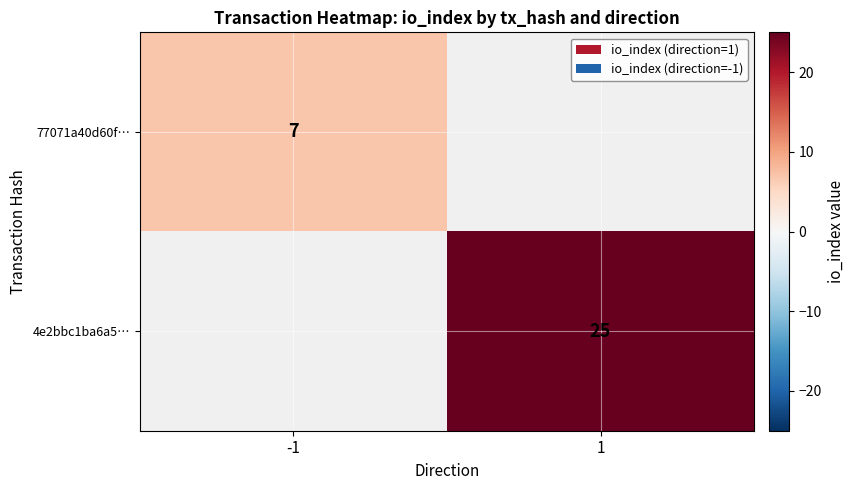

The value of 4e2bbc1ba6a5… at 1 is 25. True or false?

True